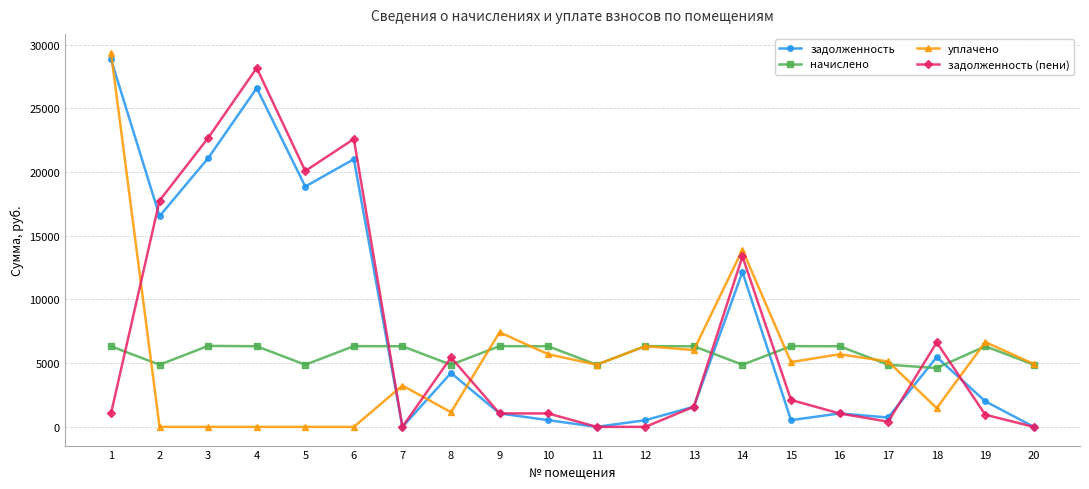

The начислено series shows 10688.2 at 19. True or false?

False